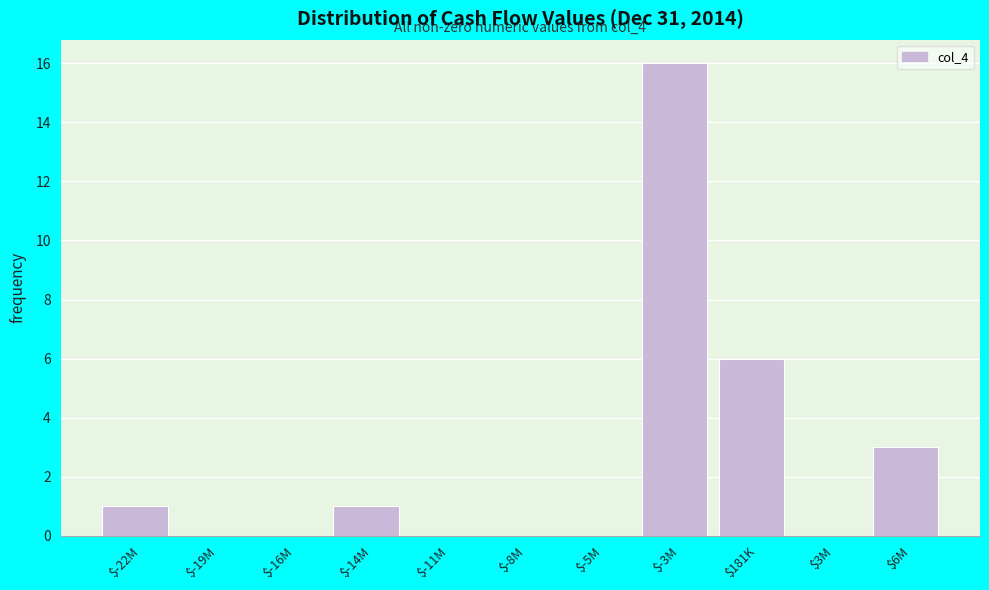

At which category does the chart reach its peak across all series?

$-3M